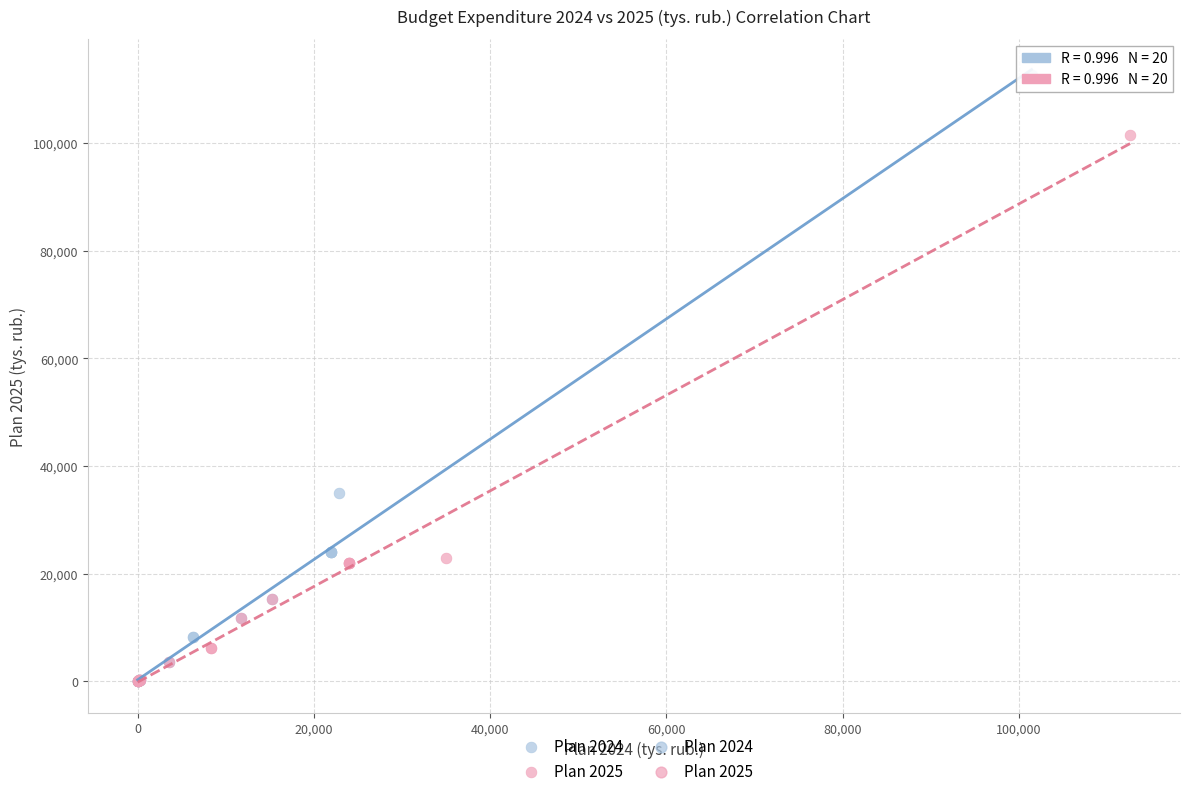

Which series has the widest spread of Y values?

Plan 2024